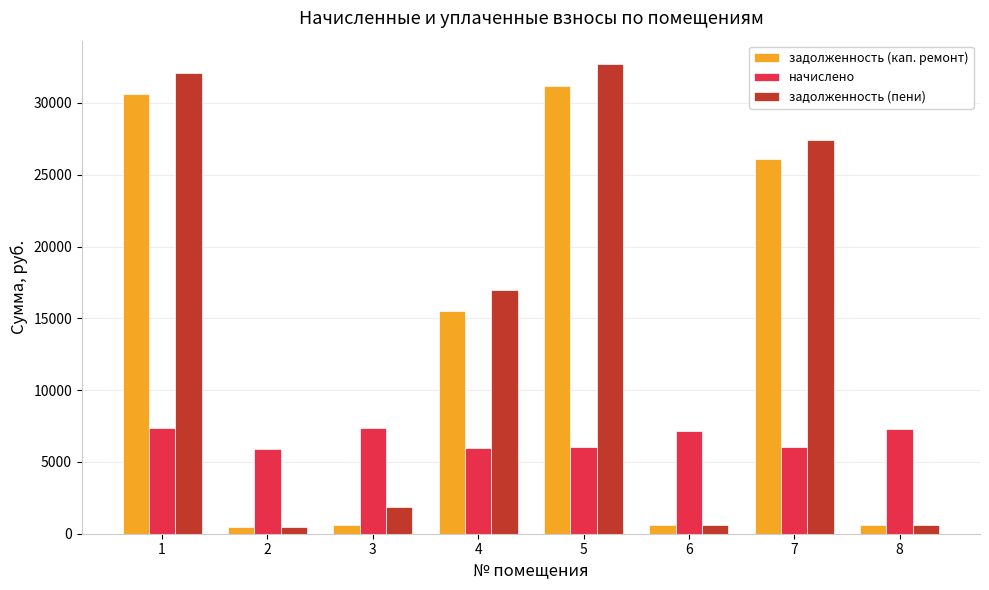

What is the average value of the задолженность (кап. ремонт) series?

13215.6